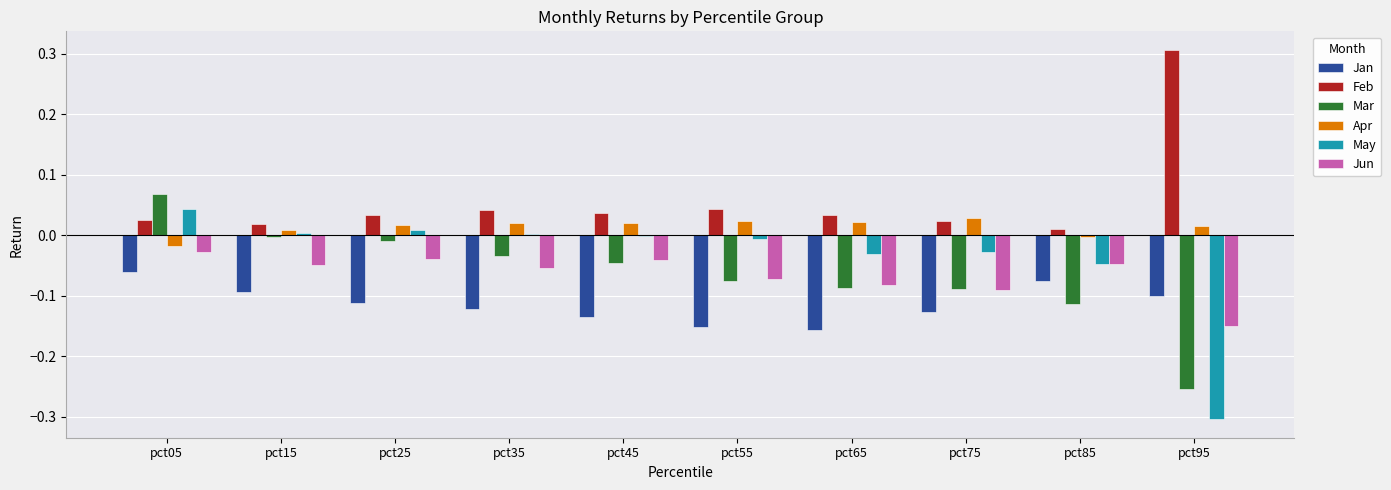

What is the maximum value shown in the chart?

0.3